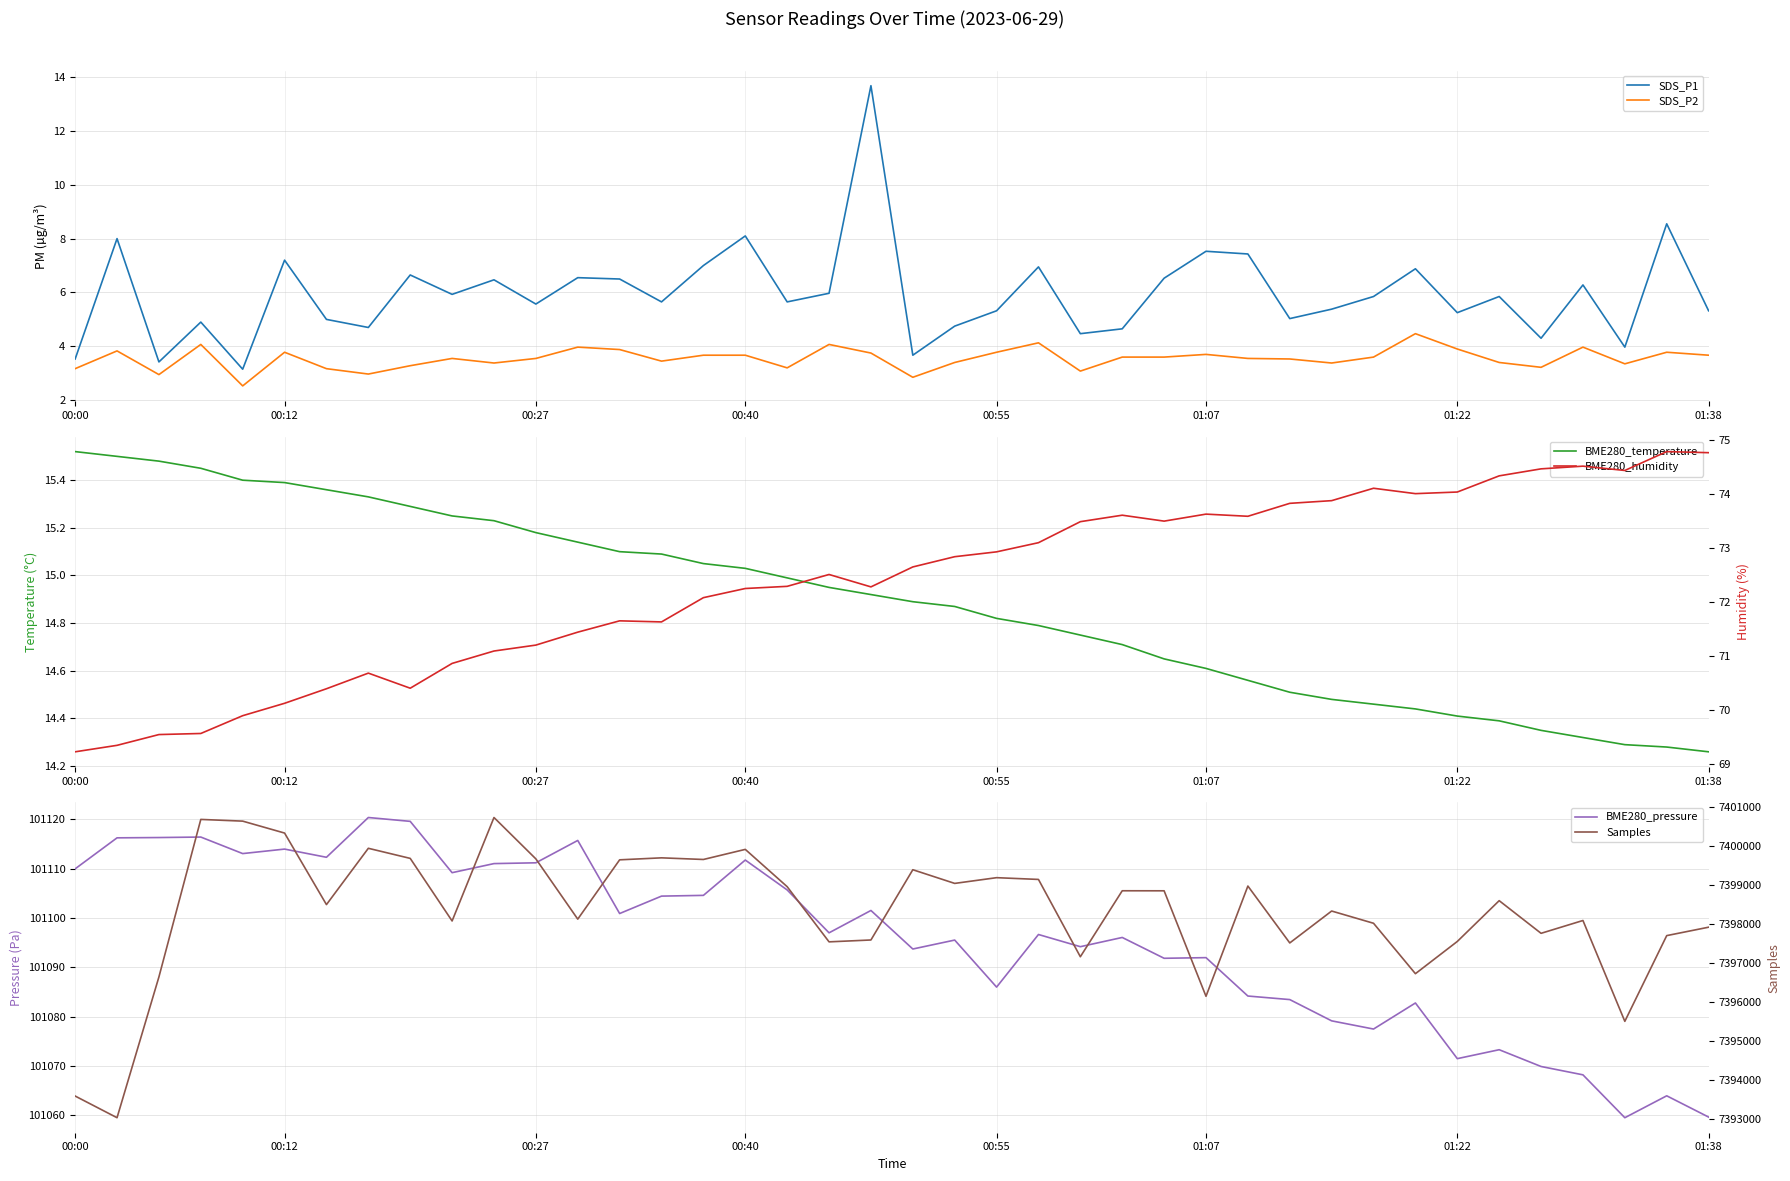

In SDS_P2, how many points are lower than both neighbors (excluding endpoints)?

11